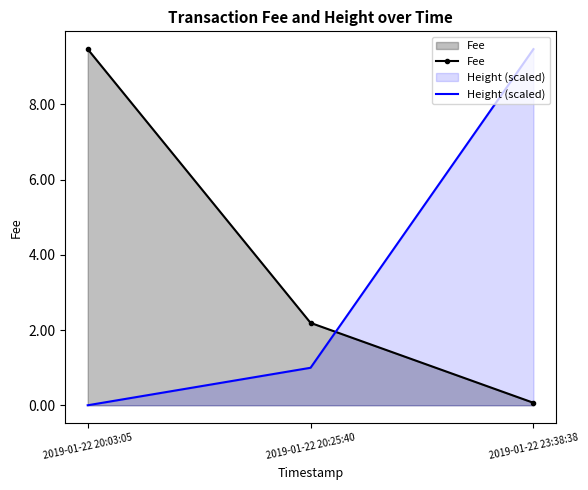

What is the sum of all Height (scaled) values?

10.5